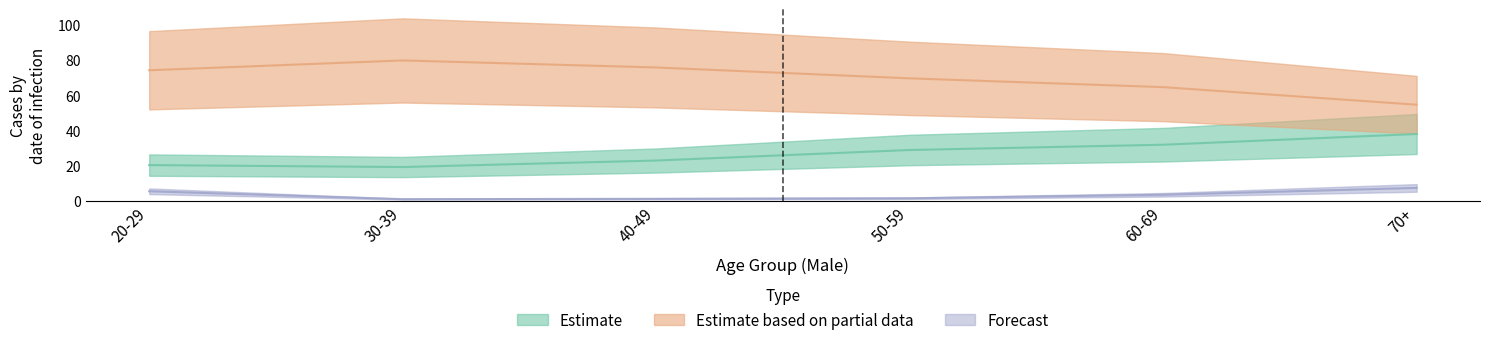

At which label is Estimate closest to 28?

50-59